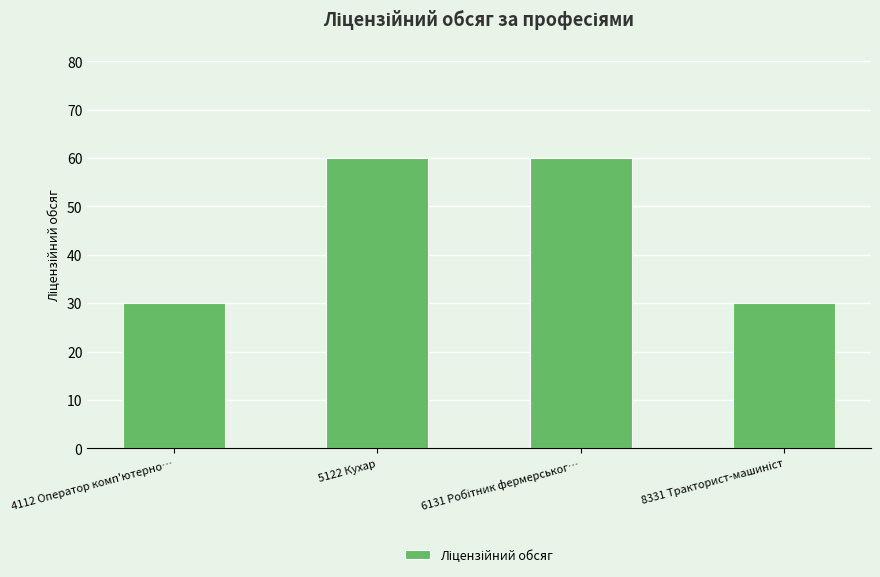

What is the minimum value shown in the chart?

30